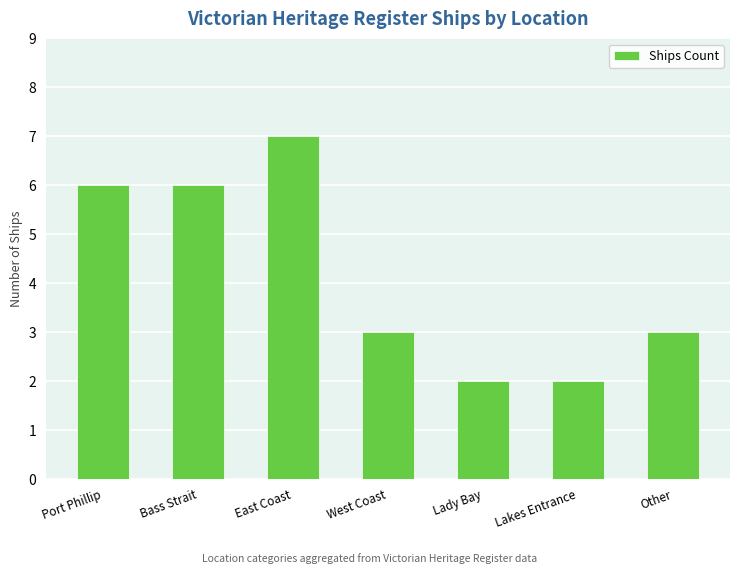

What is the change in value from East Coast to Lakes Entrance?

-5